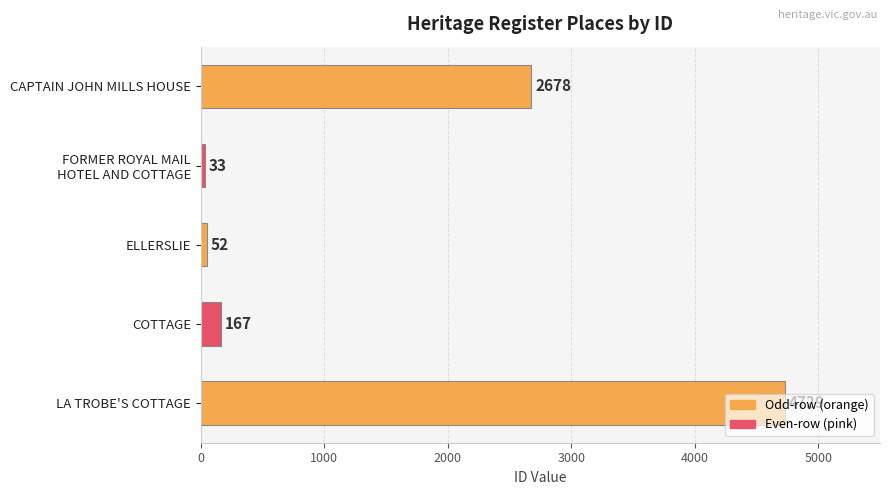

What is the ratio of the value at LA TROBE'S COTTAGE to the value at ELLERSLIE?

90.9